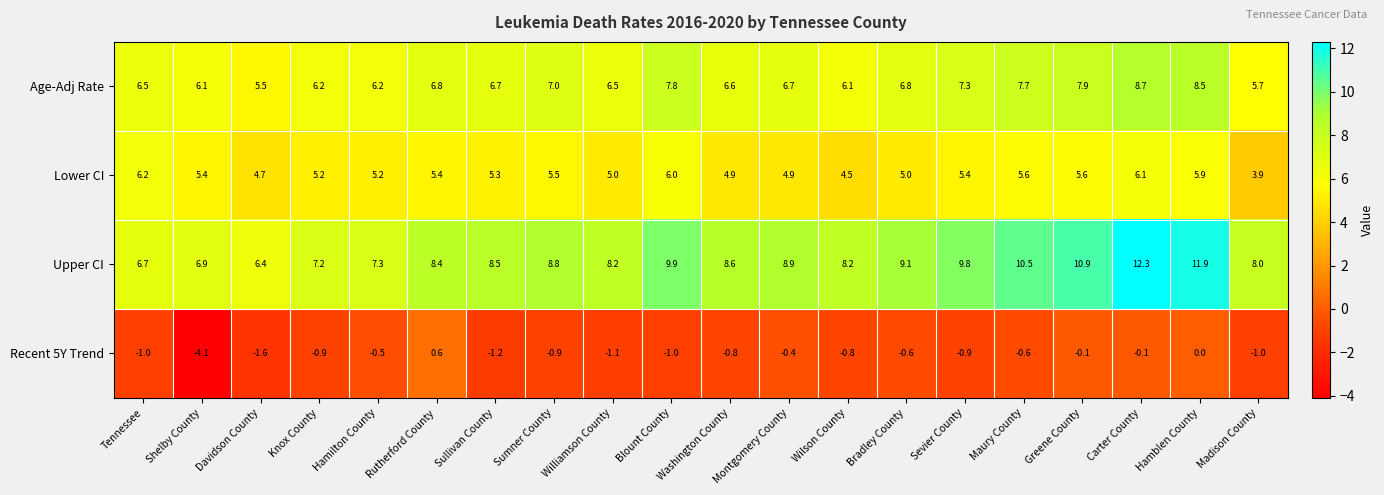

At which label does Recent 5Y Trend reach its peak?

Rutherford County